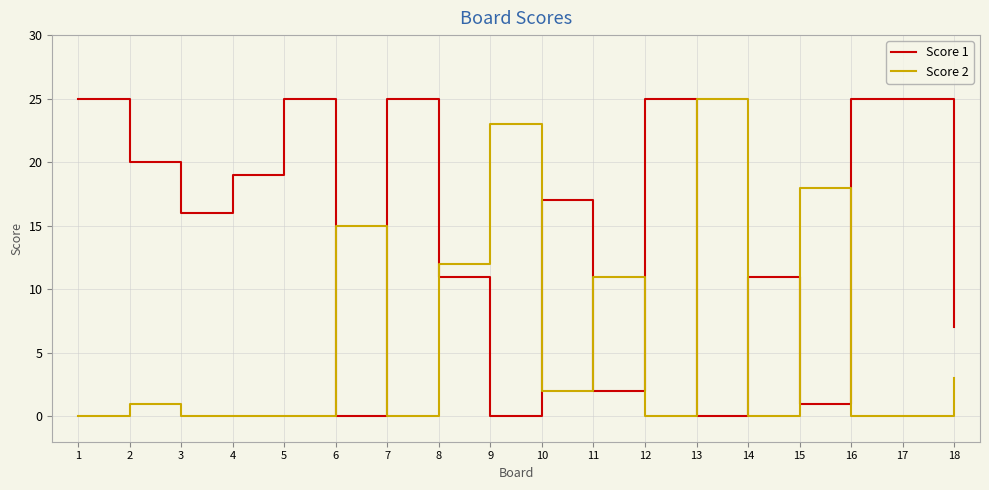

At 11, list the series in order from largest to smallest.

Score 2, Score 1